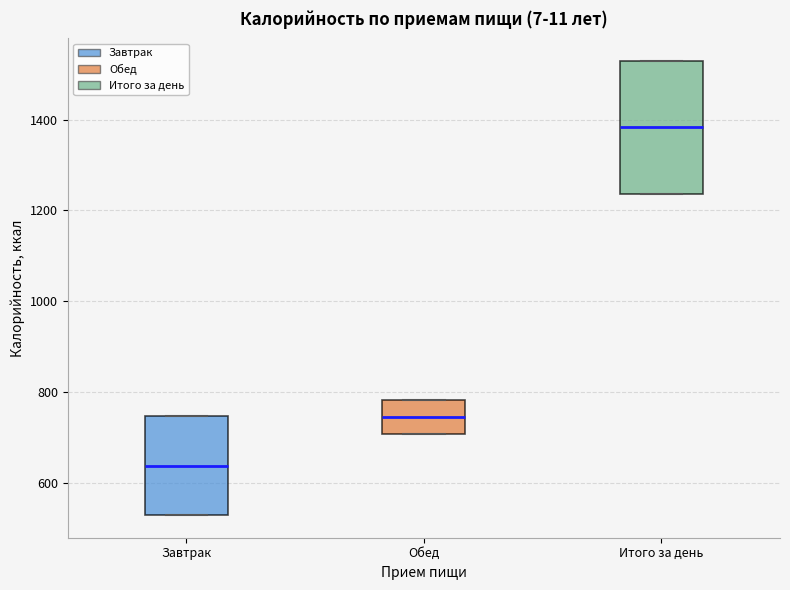

Comparing the boxes themselves (not the whiskers), which one is the tallest?

Итого за день